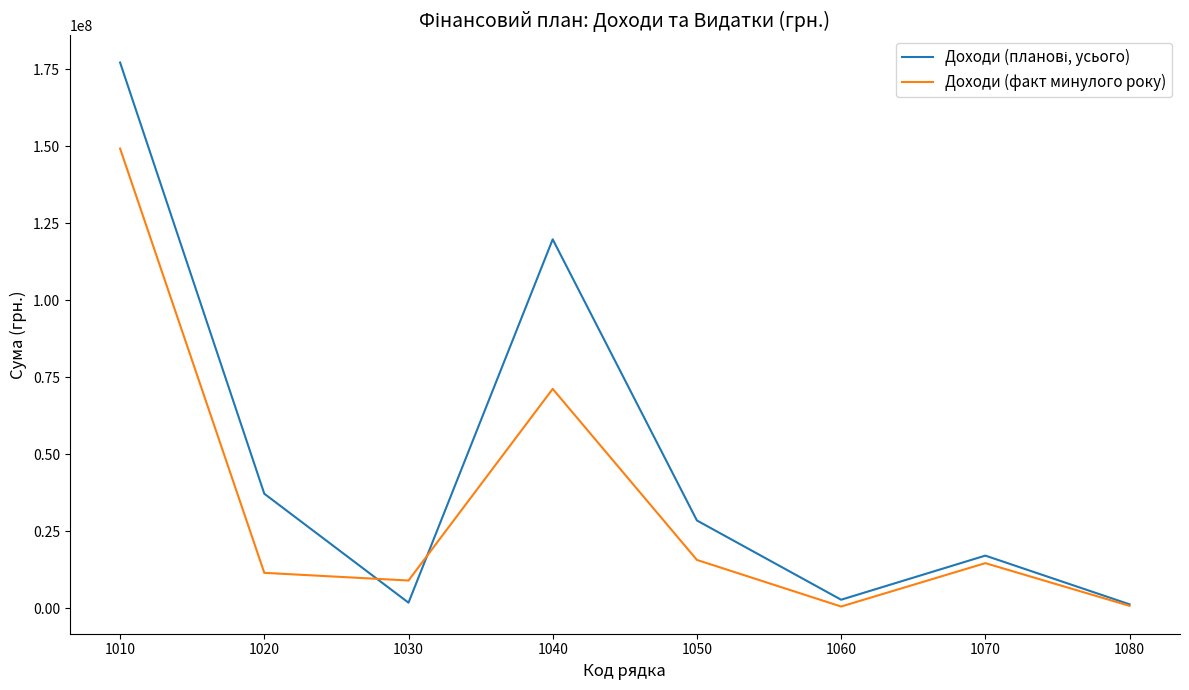

At which category does Доходи (факт минулого року) reach its first local peak?

1040